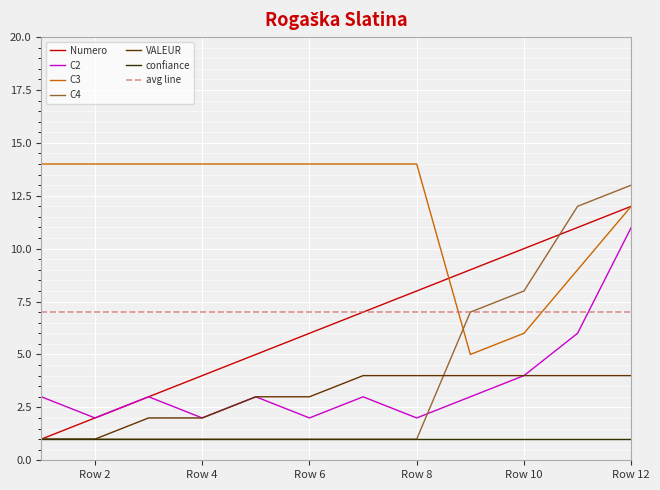

What is the maximum value for VALEUR?

4